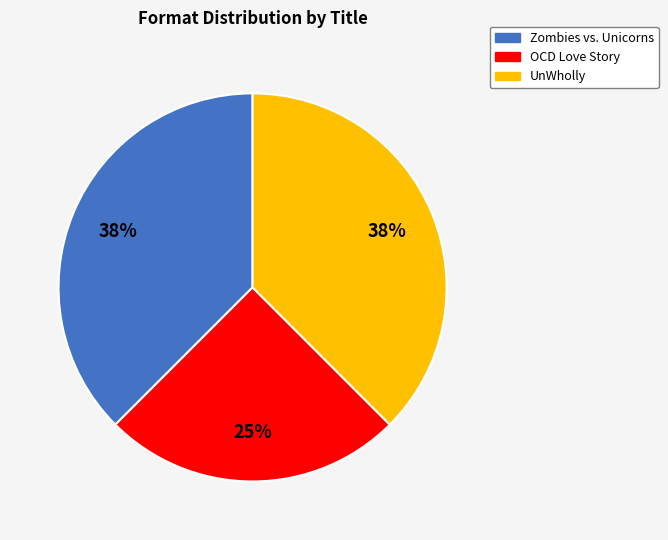

True or false: UnWholly accounts for 38% of the total.

True